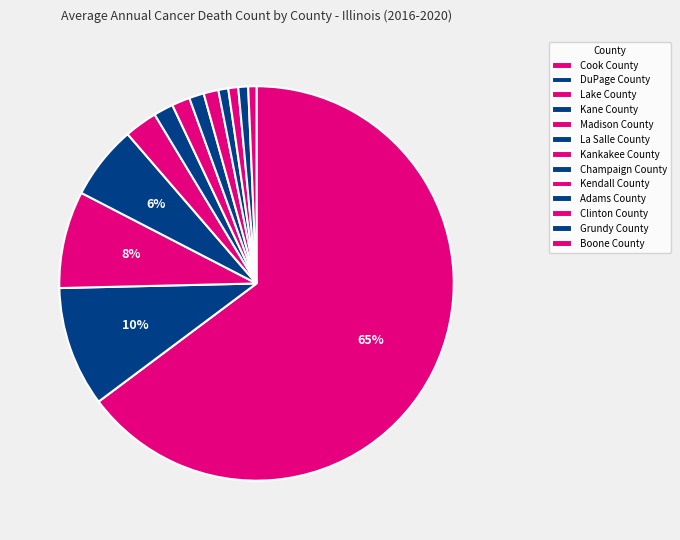

True or false: Clinton County accounts for 6% of the total.

False